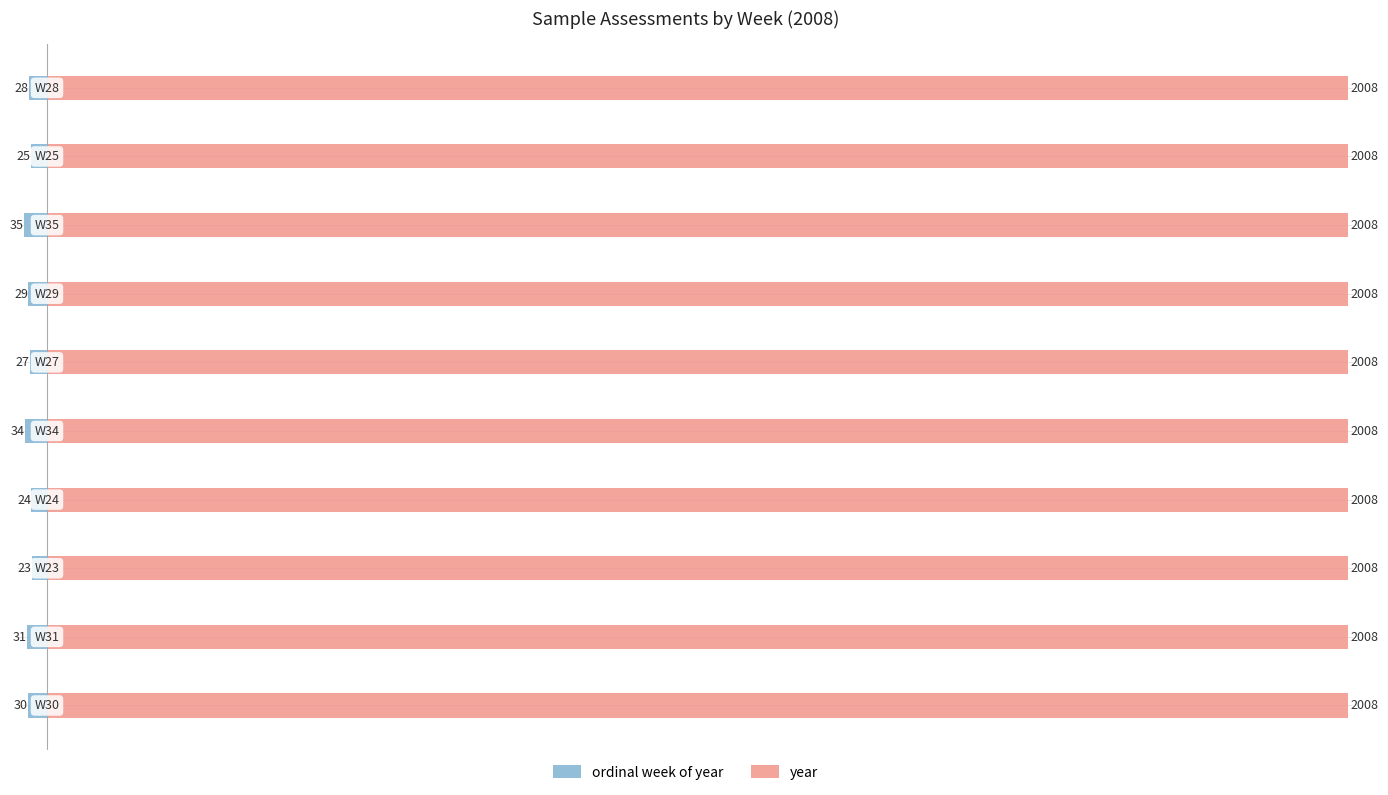

Read the ordinal week of year value at 0.

-30.0